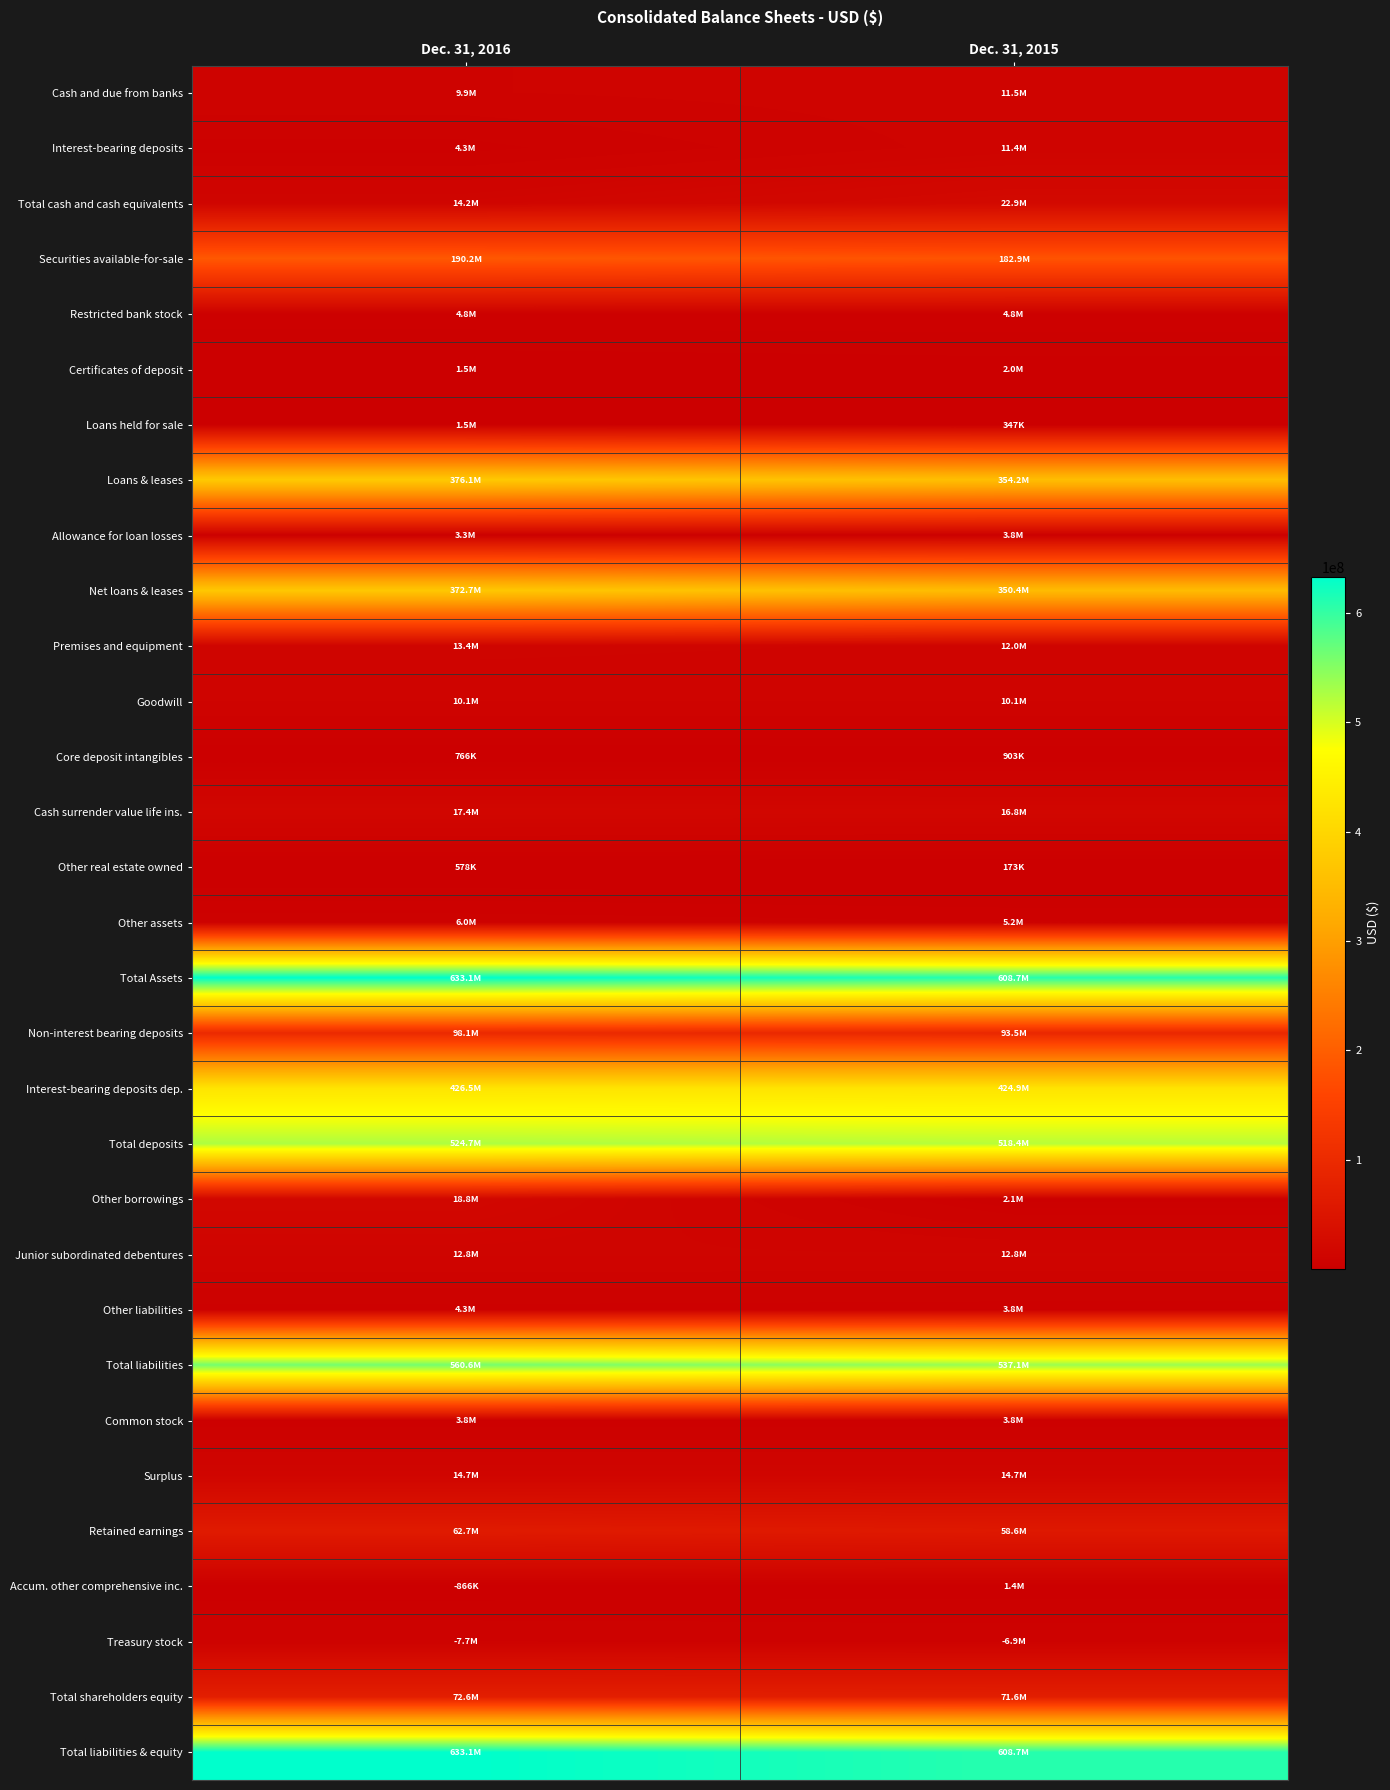

What is the minimum value shown in the chart?

173000